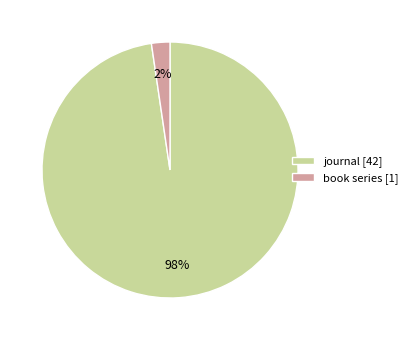

Which has a higher value, book series [1] or journal [42]?

journal [42]